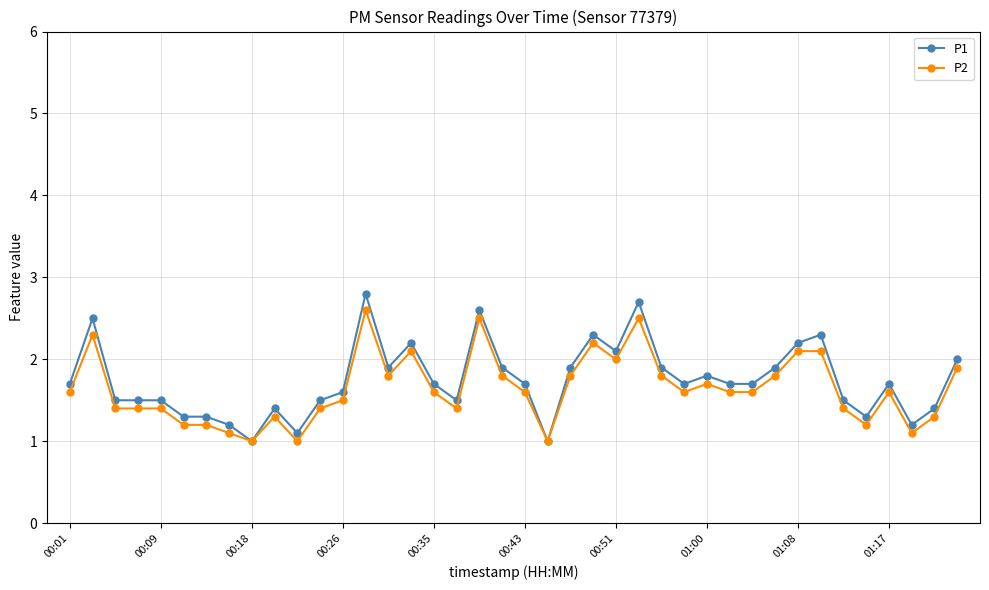

Which series has the largest range (max minus min)?

P1